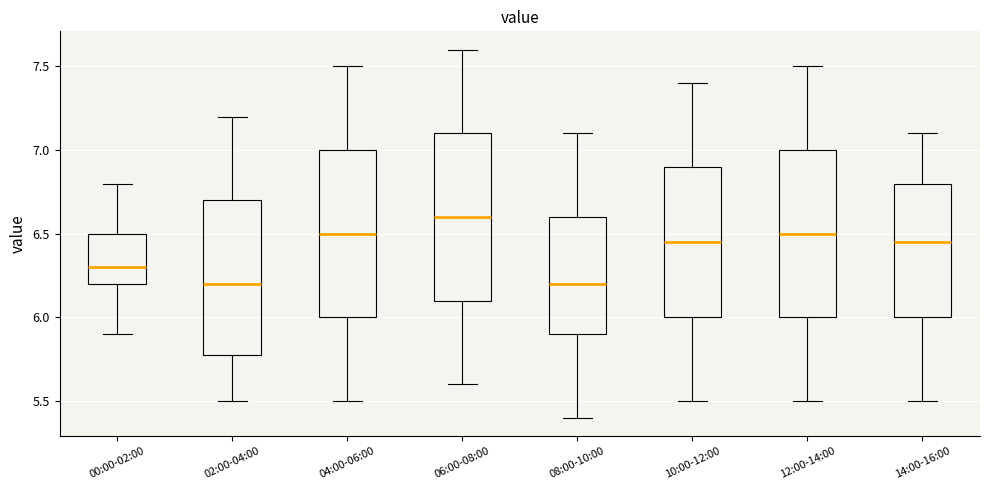

Reading left to right, read every box against the y-axis: the position of its median line, the range the box covers, and the ends of its whiskers. The values are not printed on the chart, so give them approximately, as read against the axis.

00:00-02:00: median 6.30, box 6.20 to 6.50, whiskers 5.90 to 6.80
02:00-04:00: median 6.20, box 5.80 to 6.70, whiskers 5.50 to 7.20
04:00-06:00: median 6.50, box 6.00 to 7.00, whiskers 5.50 to 7.50
06:00-08:00: median 6.60, box 6.10 to 7.10, whiskers 5.60 to 7.60
08:00-10:00: median 6.20, box 5.90 to 6.60, whiskers 5.40 to 7.10
10:00-12:00: median 6.45, box 6.00 to 6.90, whiskers 5.50 to 7.40
12:00-14:00: median 6.50, box 6.00 to 7.00, whiskers 5.50 to 7.50
14:00-16:00: median 6.45, box 6.00 to 6.80, whiskers 5.50 to 7.10